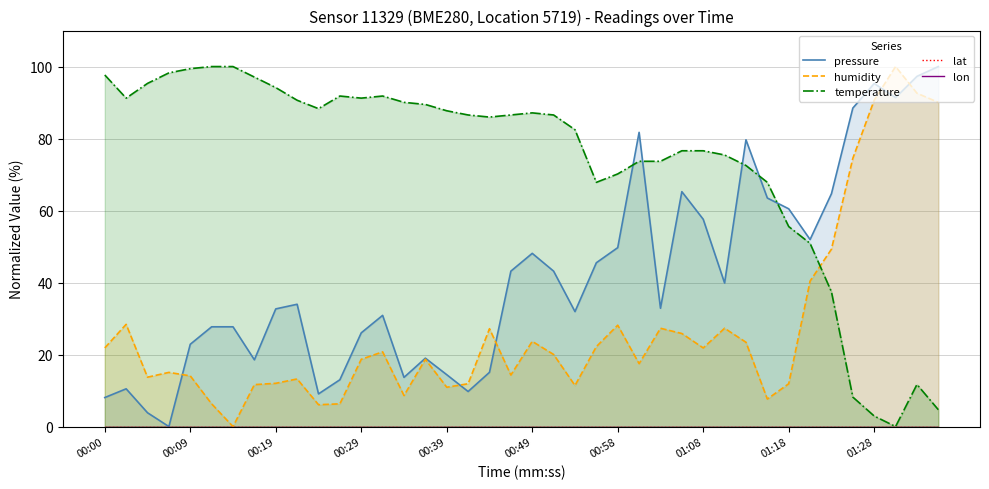

True or false: temperature and lon cross at least once.

False